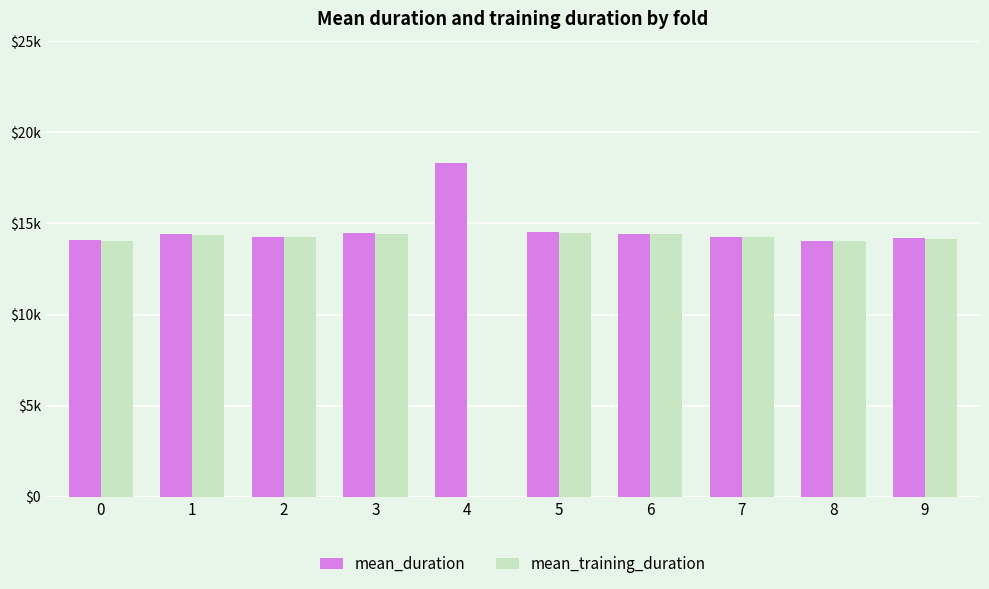

Reading left to right, list all the values displayed in this chart.

mean_duration: 14066.4	14405.5	14253.3	14477.7	18301.7	14507.9	14433.6	14244.7	14059.8	14180.6
mean_training_duration: 14058.4	14382.7	14245.4	14407.5	0.0	14497.6	14425.0	14237.0	14050.7	14151.5